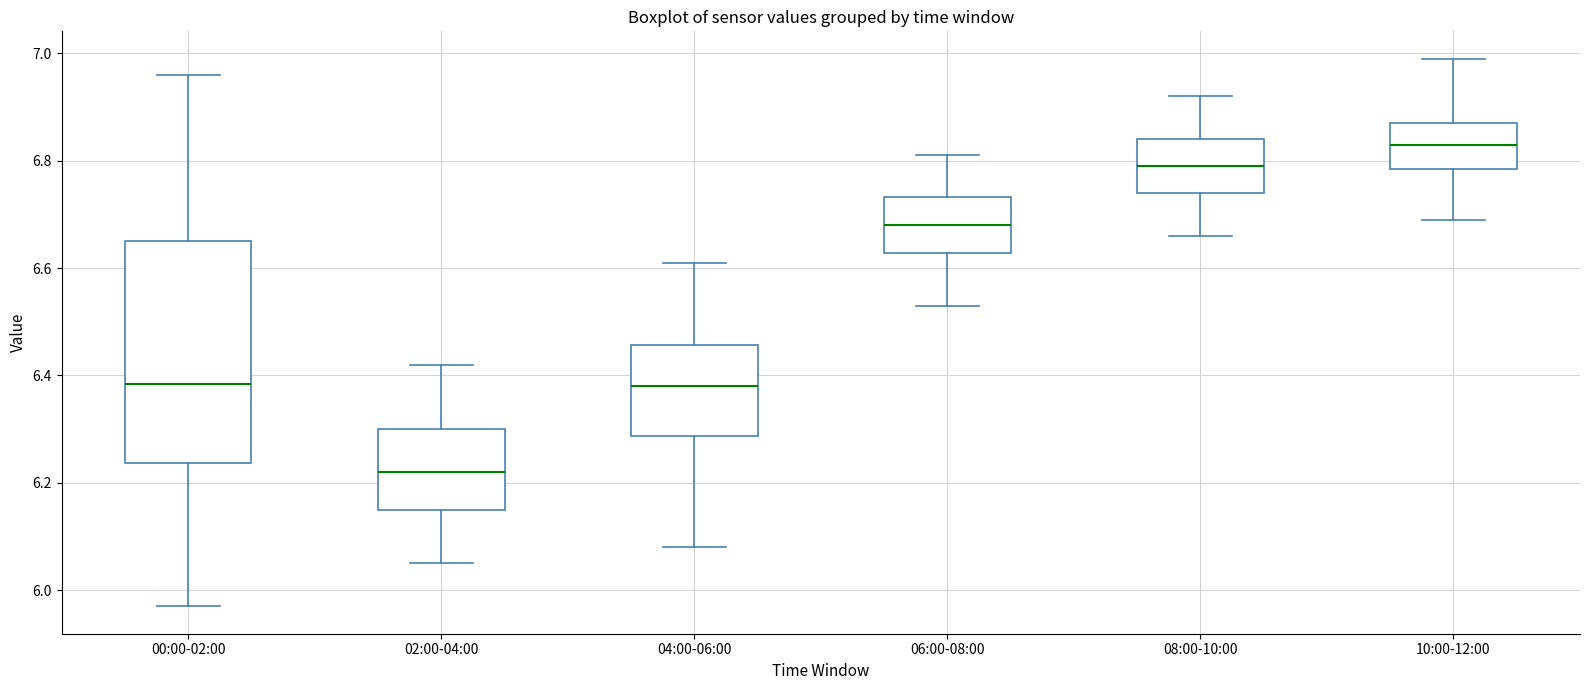

Reading left to right, transcribe this box plot: for each box, give where its median line is, the range the box spans, and where its two whiskers end, as read against the y-axis. The values are not printed on the chart, so give them approximately, as read against the axis.

00:00-02:00: median 6.38, box 6.24 to 6.66, whiskers 5.98 to 6.96
02:00-04:00: median 6.22, box 6.16 to 6.30, whiskers 6.06 to 6.42
04:00-06:00: median 6.38, box 6.28 to 6.46, whiskers 6.08 to 6.62
06:00-08:00: median 6.68, box 6.62 to 6.74, whiskers 6.54 to 6.82
08:00-10:00: median 6.80, box 6.74 to 6.84, whiskers 6.66 to 6.92
10:00-12:00: median 6.84, box 6.78 to 6.88, whiskers 6.70 to 7.00